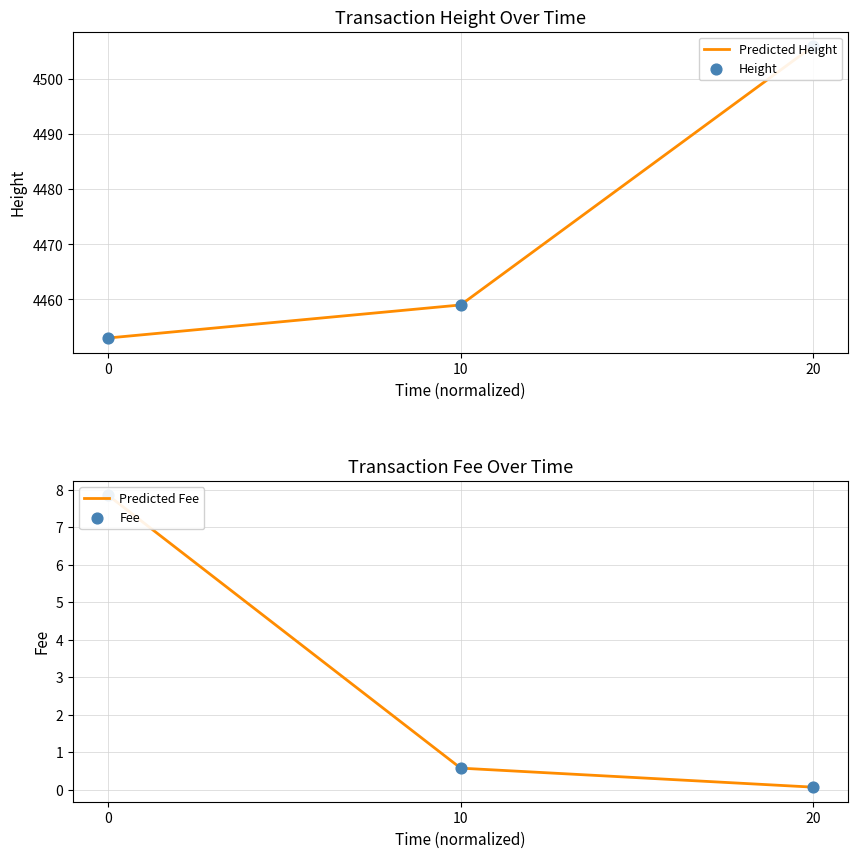

Is the value of Predicted Height at 0 greater than the value of Fee at 0?

Yes